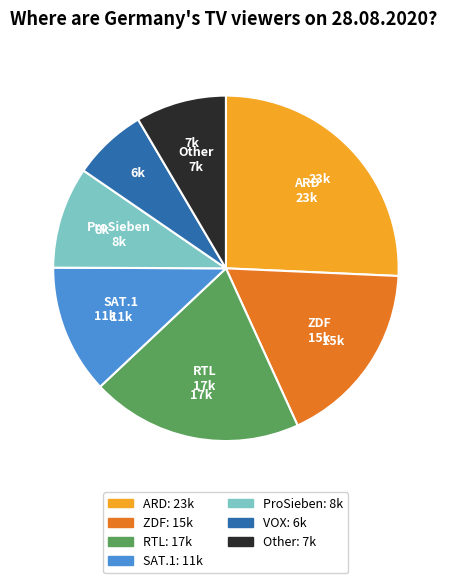

Is there a majority slice in this chart?

No